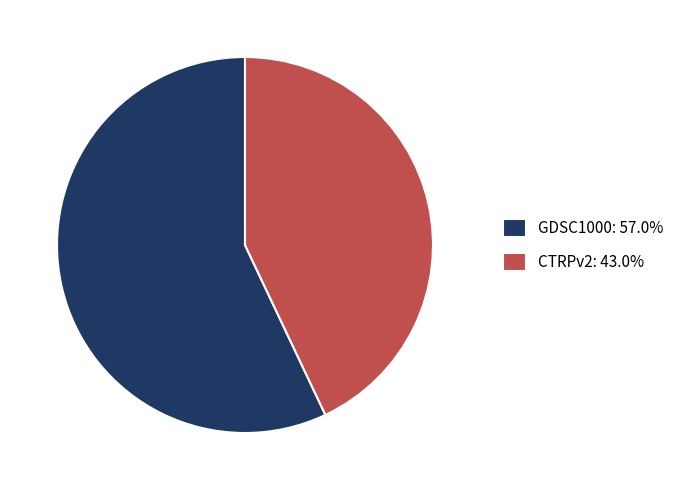

Do CTRPv2 and GDSC1000 together represent more than half of the pie?

Yes